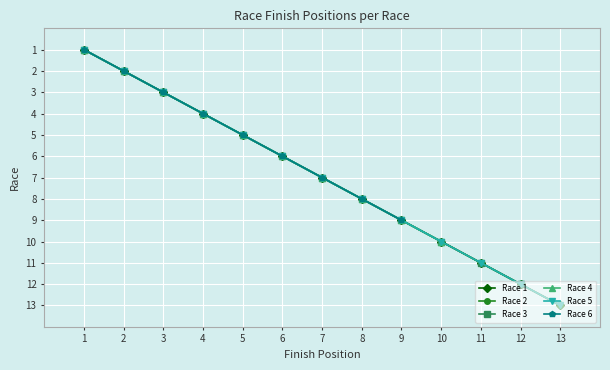

Which has a higher value, 2 or 12?

12